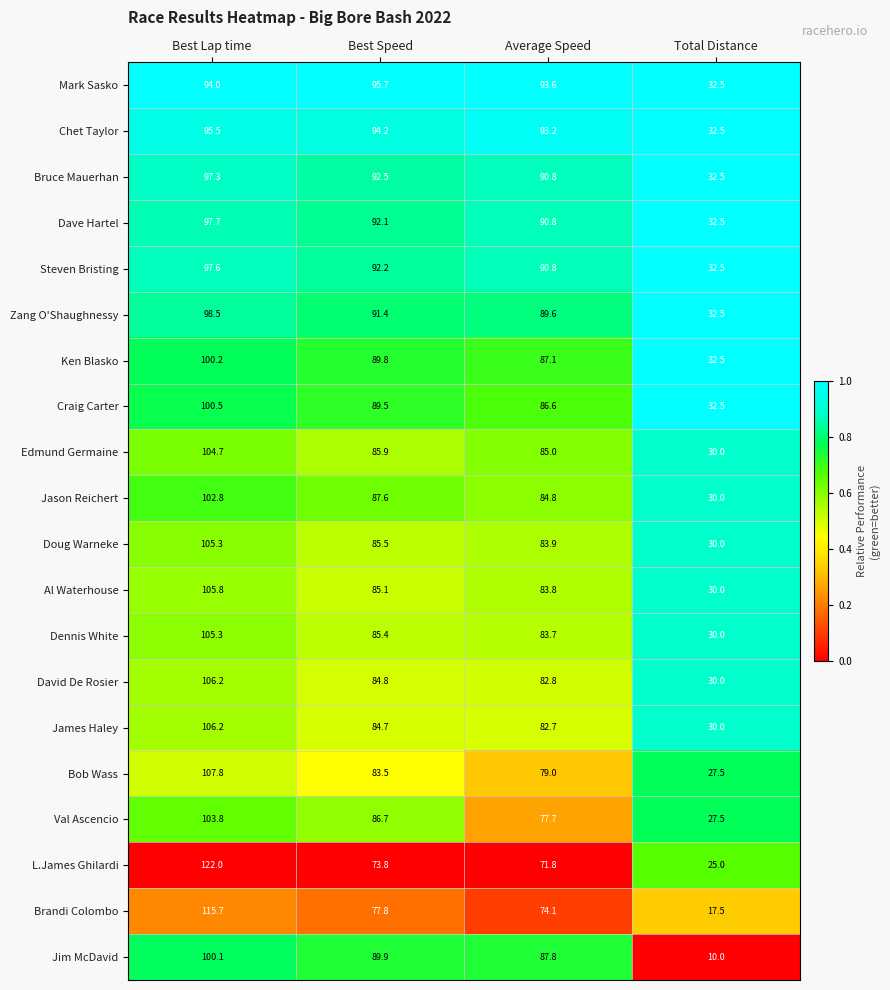

Which series has the largest range (max minus min)?

Brandi Colombo